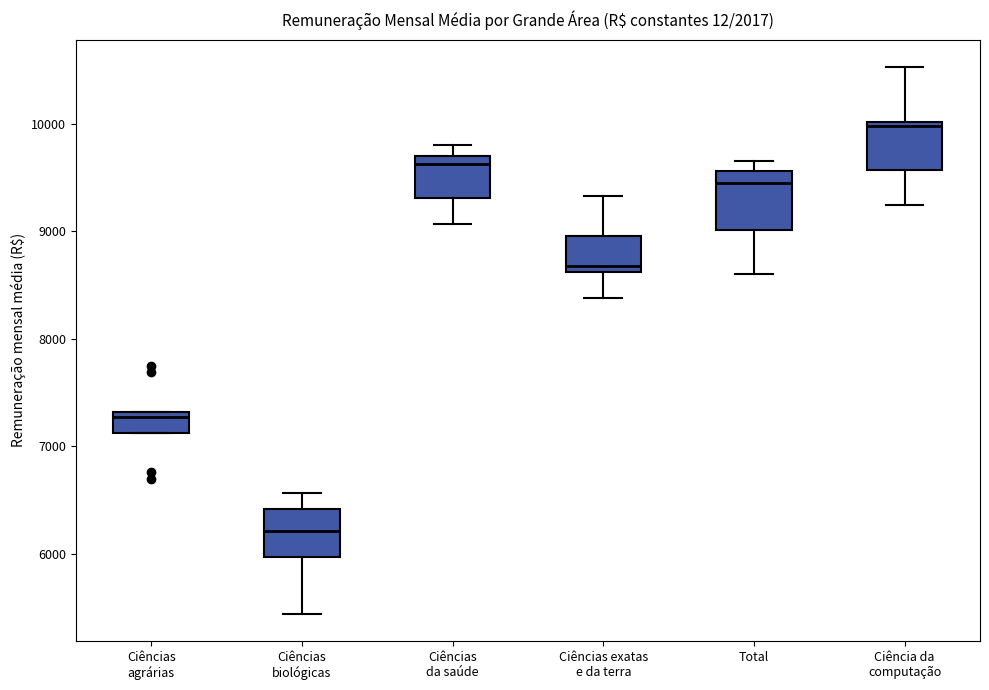

Reading left to right, transcribe this box plot: for each box, give where its median line is, the range the box spans, and where its two whiskers end, as read against the y-axis. The values are not printed on the chart, so give them approximately, as read against the axis.

Ciências agrárias: median 7300 (just below the box's upper edge), box 7100 to 7300, whiskers 7100 to 7300
Ciências biológicas: median 6200, box 6000 to 6400, whiskers 5400 to 6600
Ciências da saúde: median 9600, box 9300 to 9700, whiskers 9100 to 9800
Ciências exatas e da terra: median 8700, box 8600 to 9000, whiskers 8400 to 9300
Total: median 9500, box 9000 to 9600, whiskers 8600 to 9700
Ciência da computação: median 10000 (just below the box's upper edge), box 9600 to 10000, whiskers 9200 to 10500